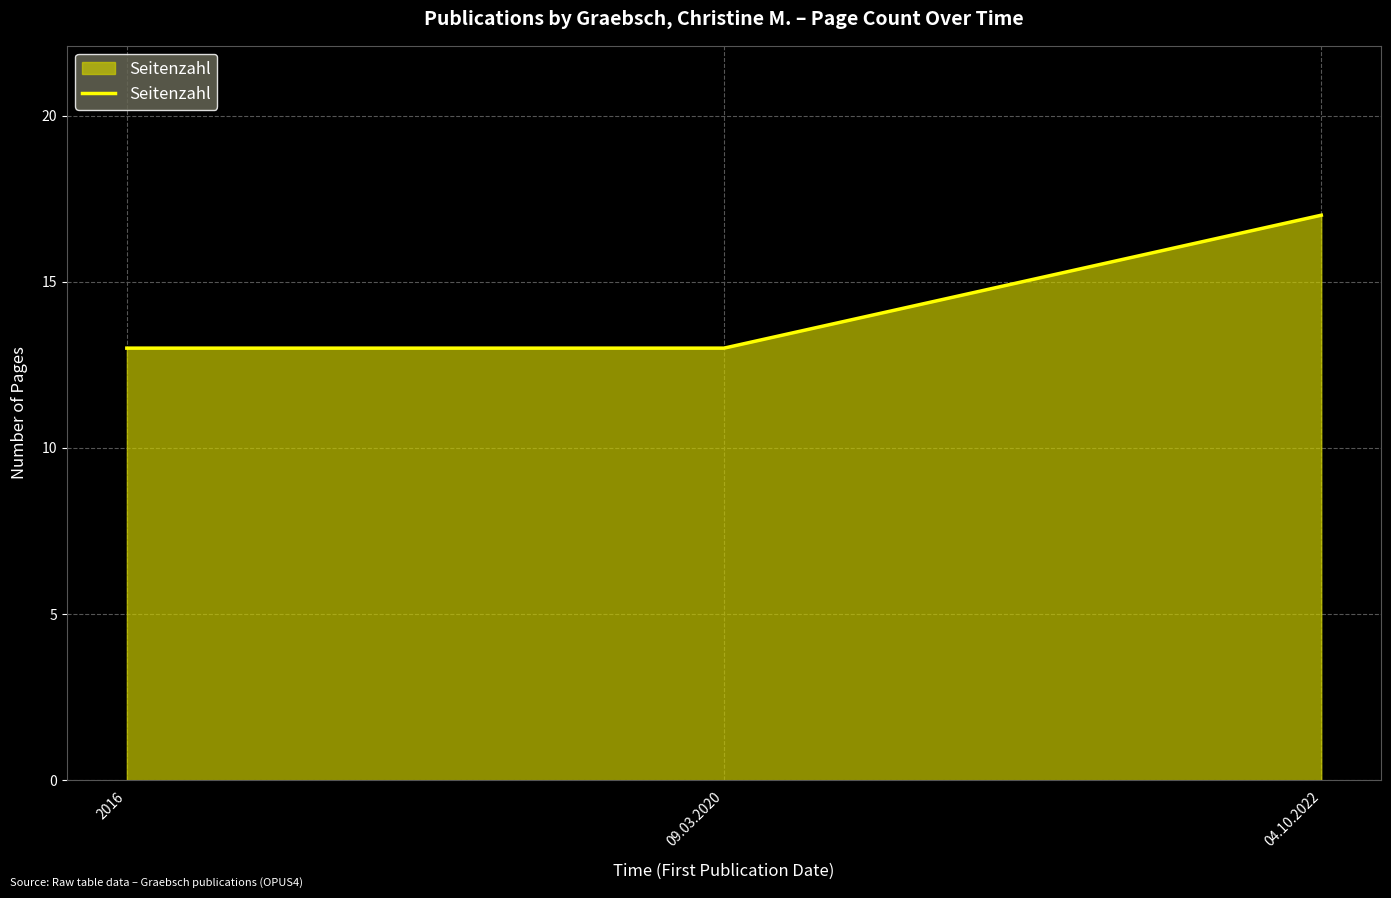

What is the greatest value displayed?

17